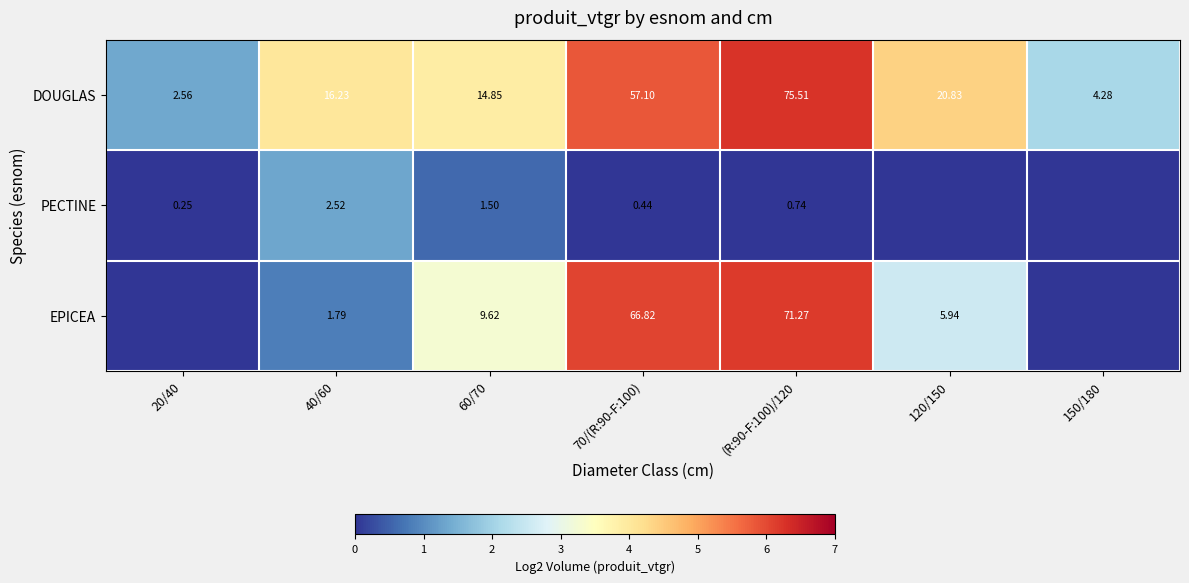

What is the difference between the maximum and minimum values in the DOUGLAS series?

4.9